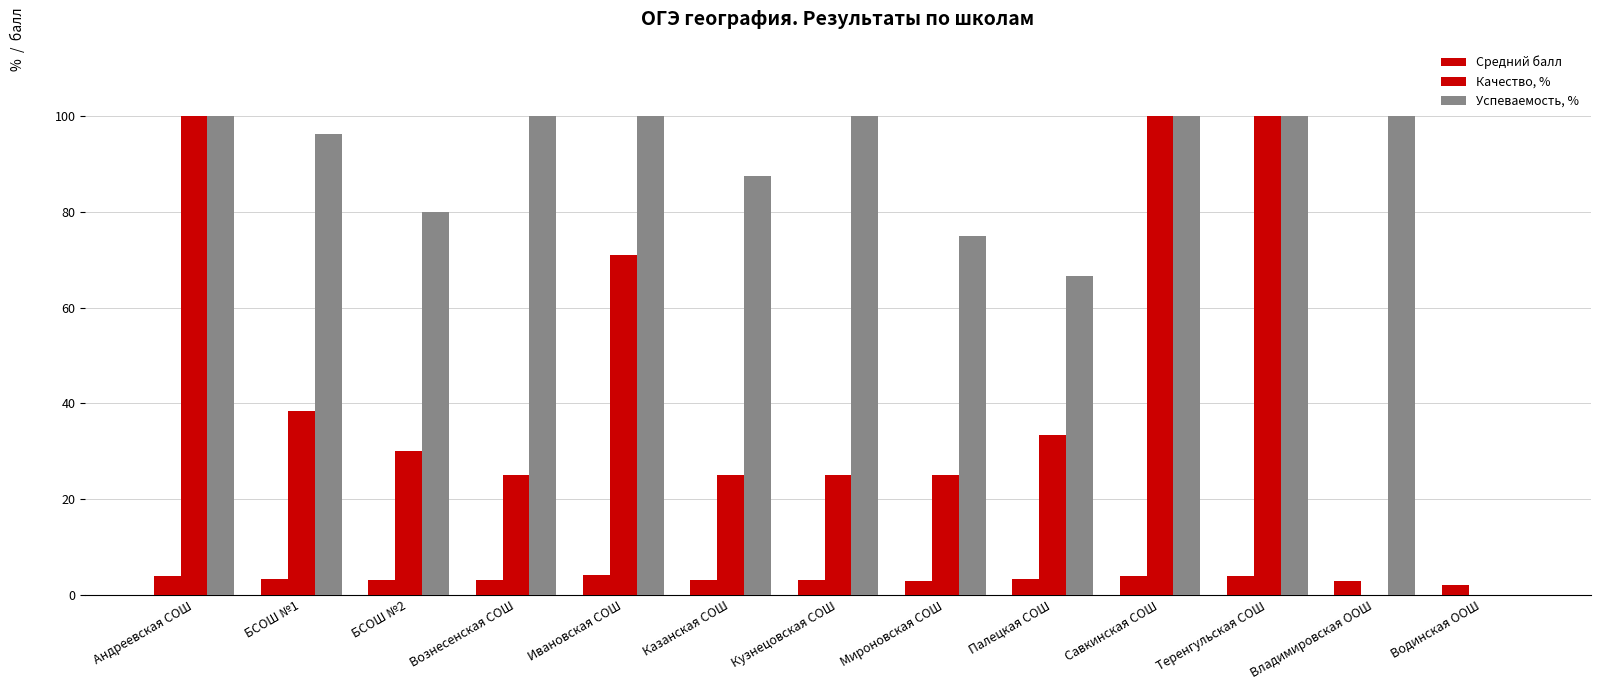

At which category is the sum across all series the highest?

Андреевская СОШ